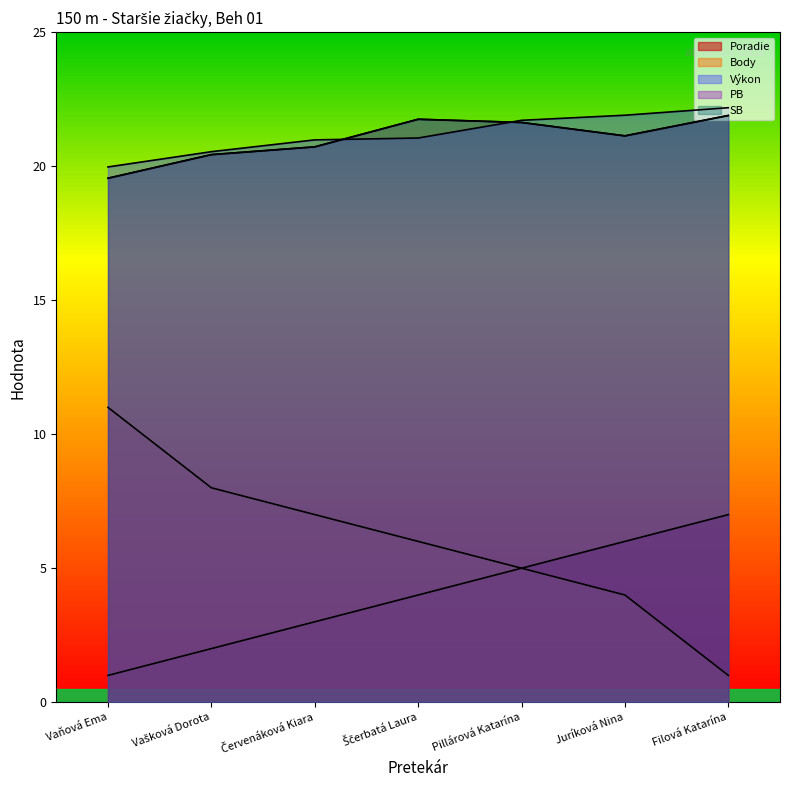

True or false: SB and PB cross at least once.

False